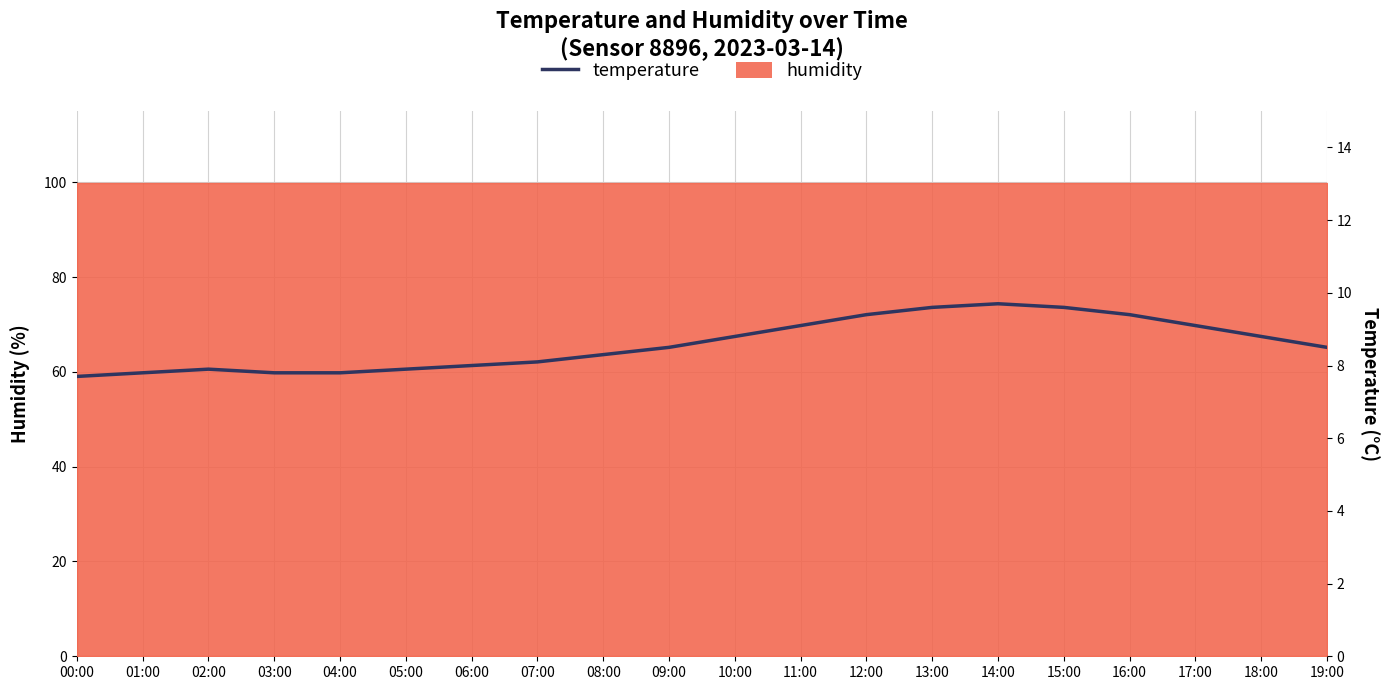

Rank the categories by value from lowest to highest.

00:00, 01:00, 03:00, 04:00, 02:00, 05:00, 06:00, 07:00, 08:00, 09:00, 19:00, 10:00, 18:00, 11:00, 17:00, 12:00, 16:00, 13:00, 15:00, 14:00